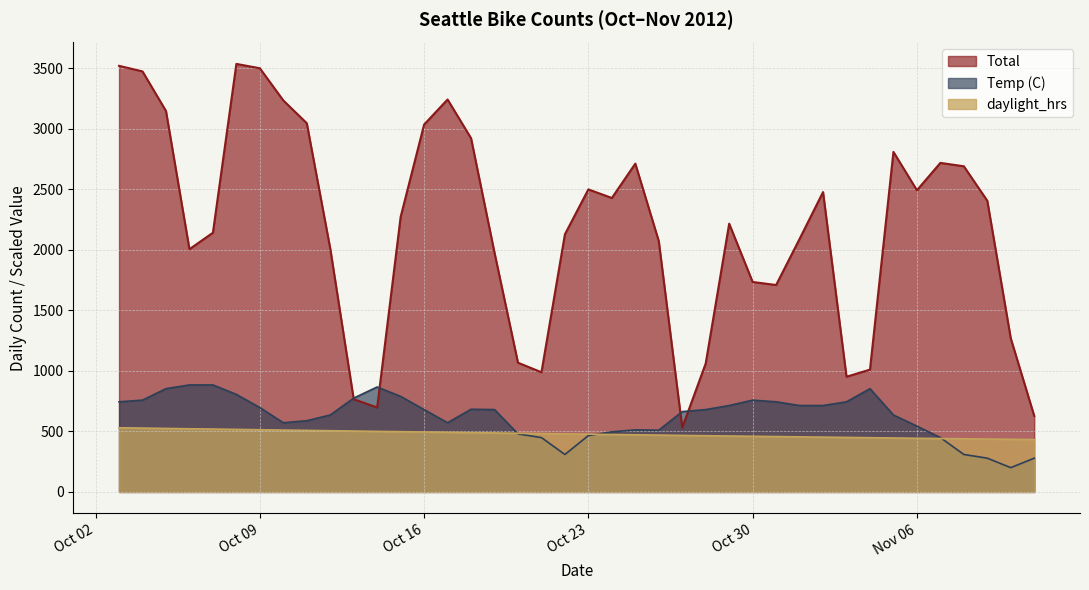

True or false: daylight_hrs and Total cross at least once.

False